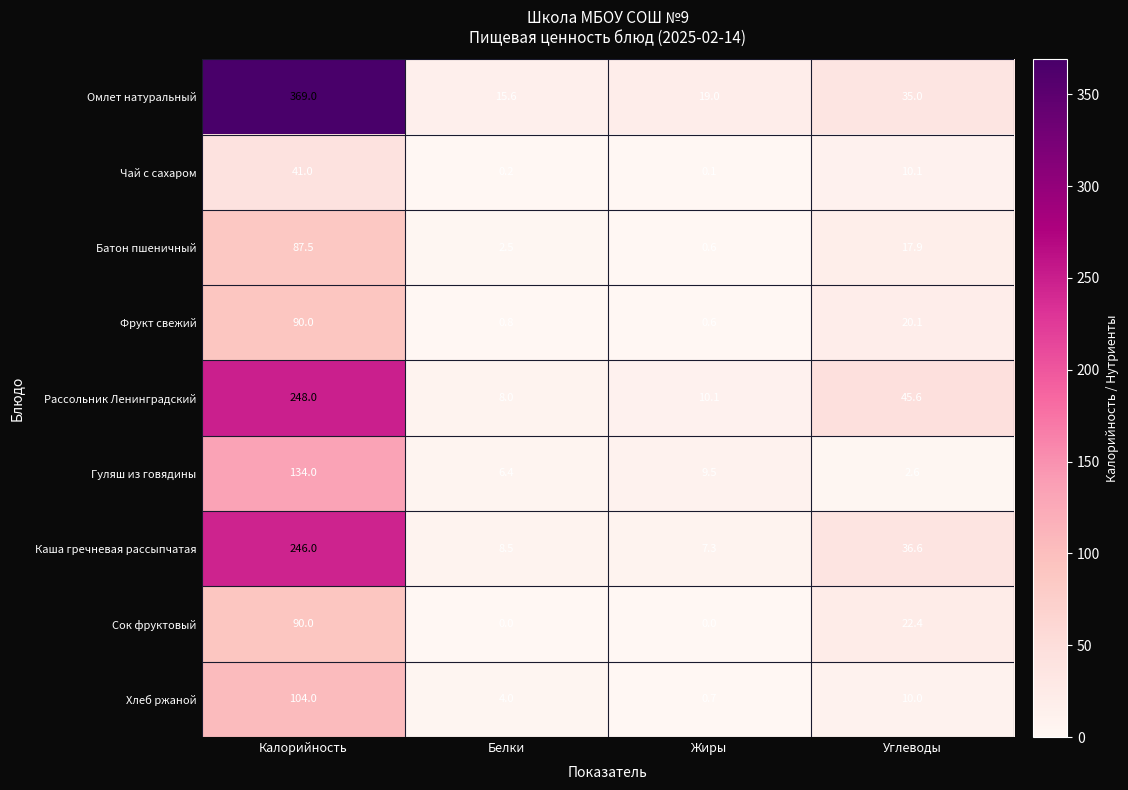

How many distinct data groups are displayed?

9